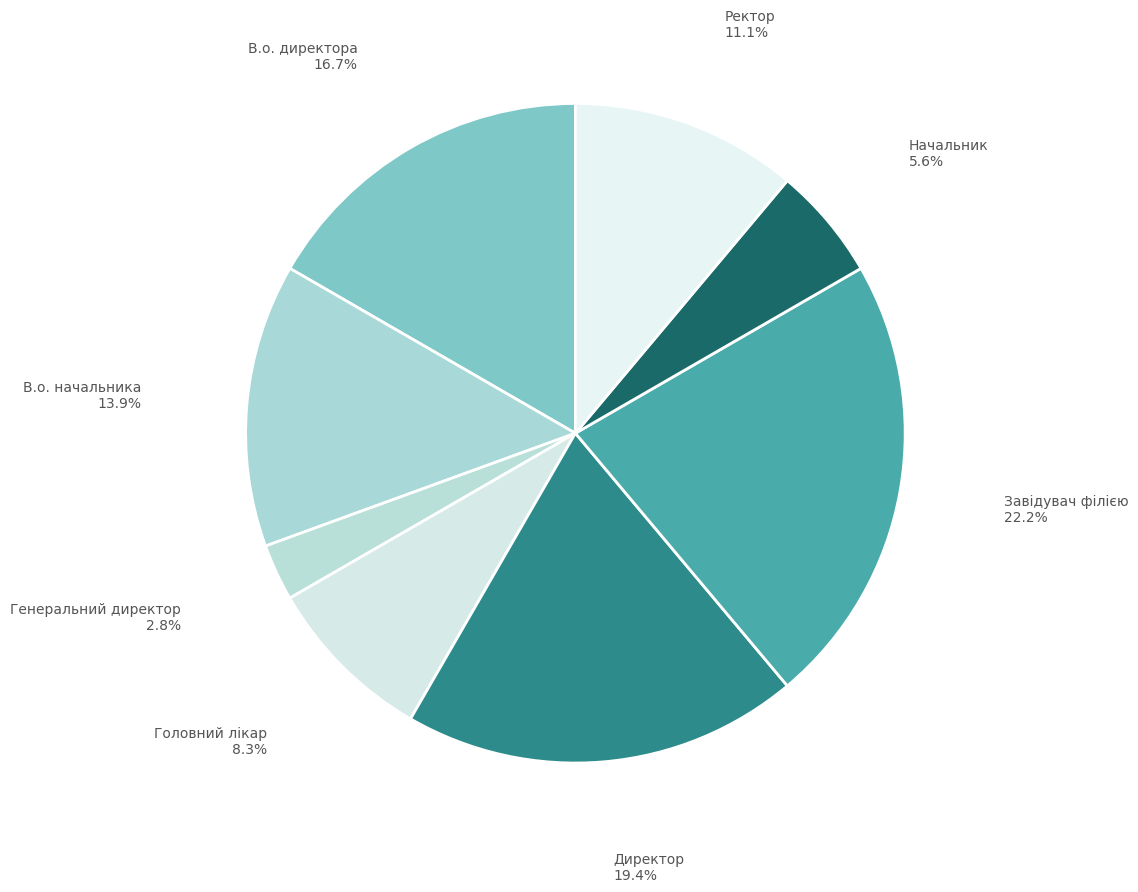

Approximately how many times larger is the value at Ректор compared to В.о. директора?

0.7